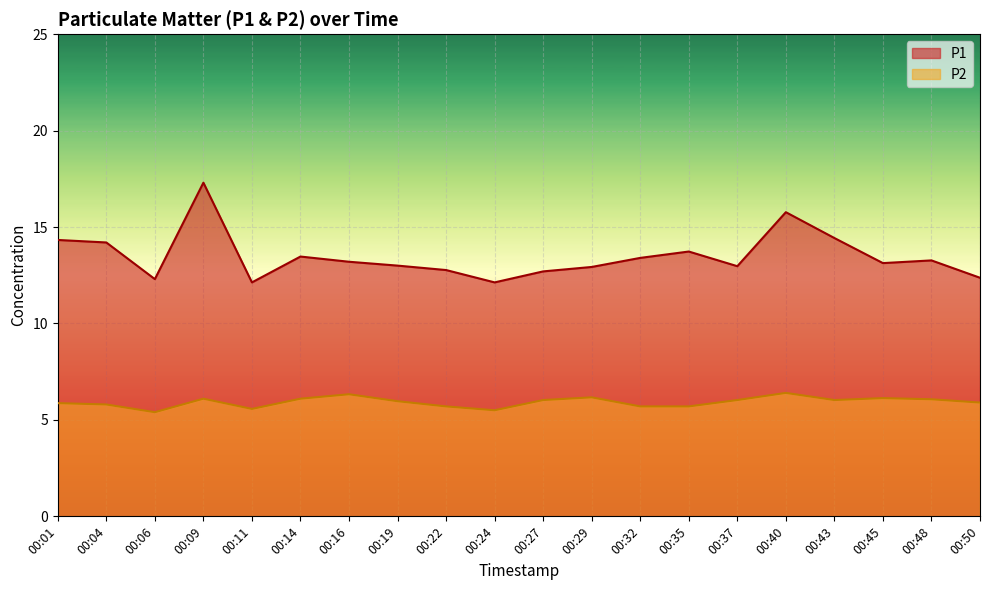

What is the average value of the P1 series?

13.5